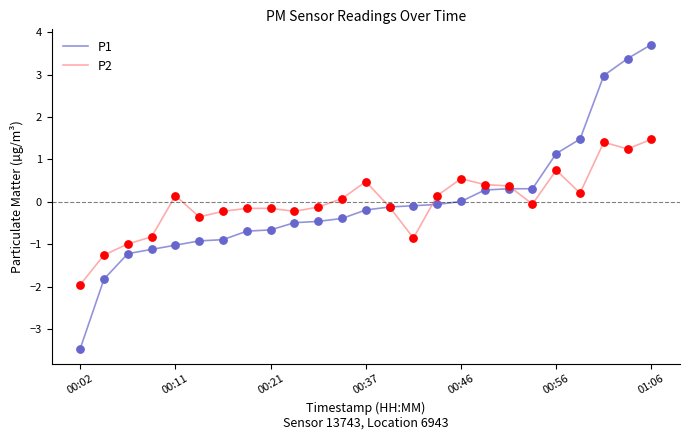

What is the maximum value shown in the chart?

3.7